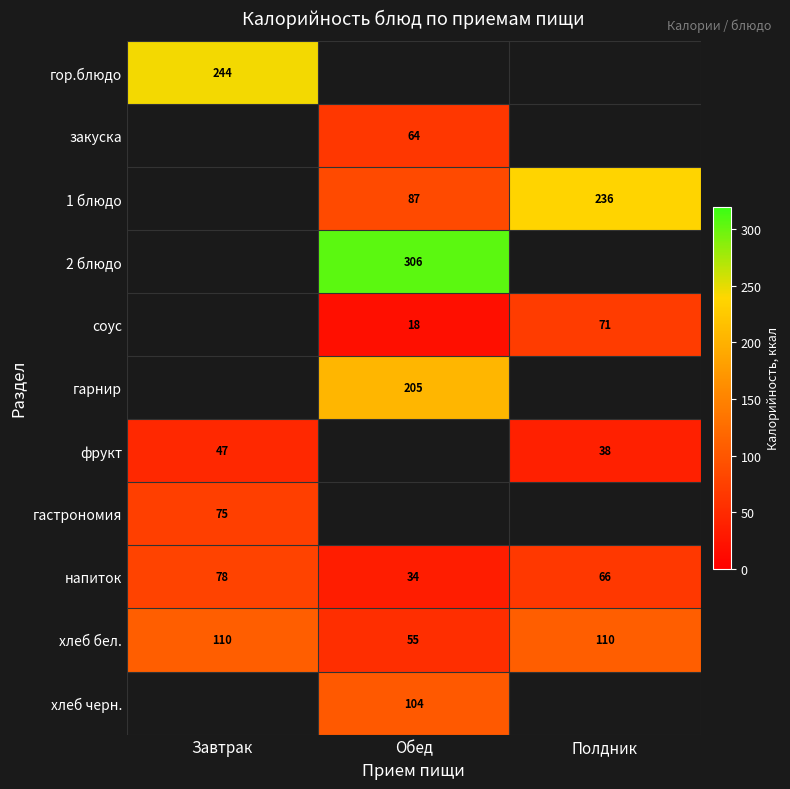

How many distinct data groups are displayed?

11